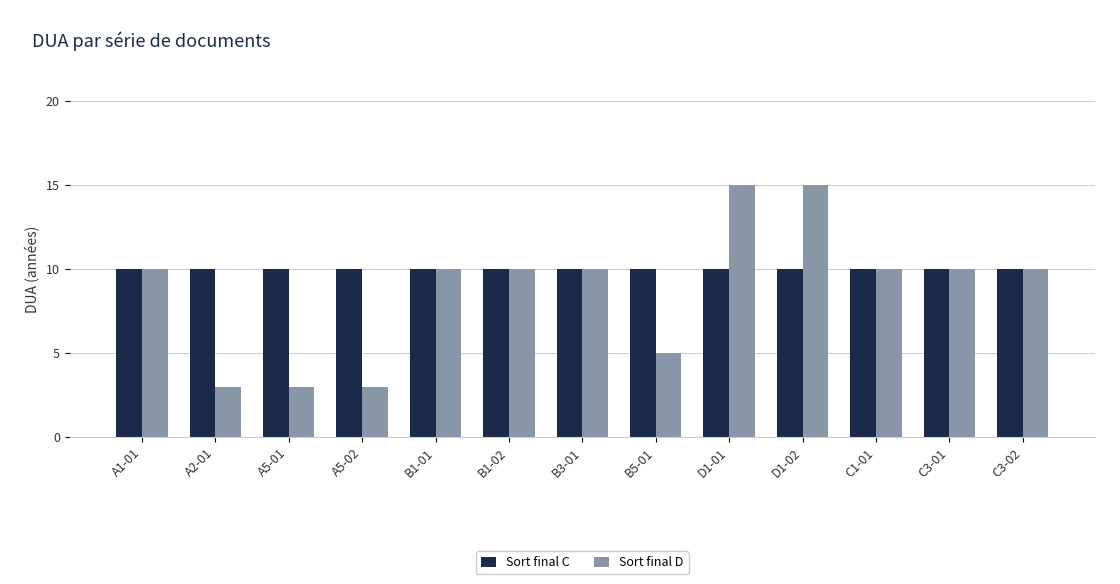

What is the difference between the Sort final D values at D1-02 and A2-01?

12